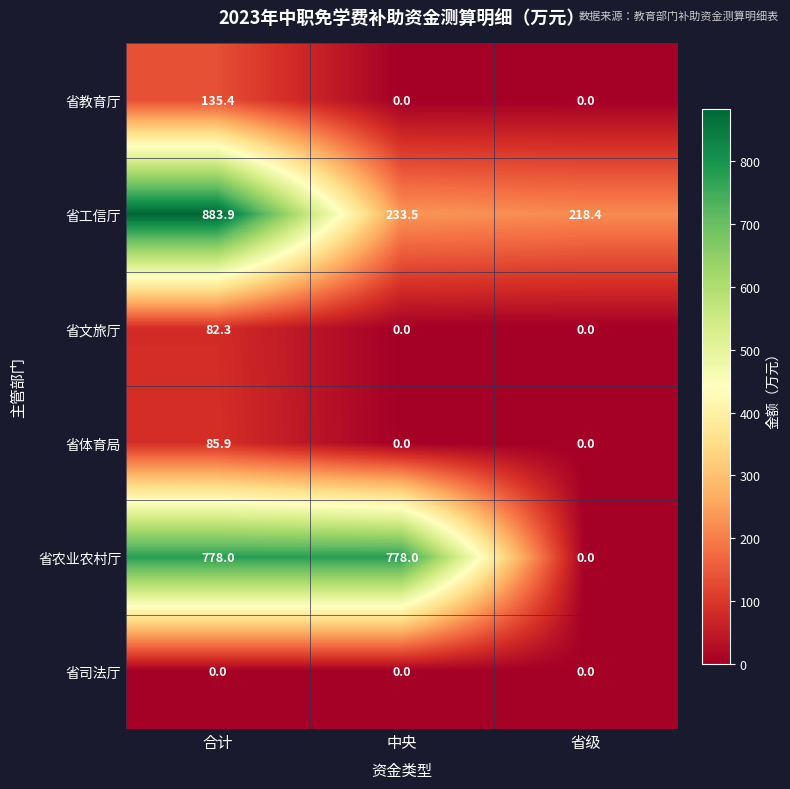

What is the total value across all series at 合计?

1965.5